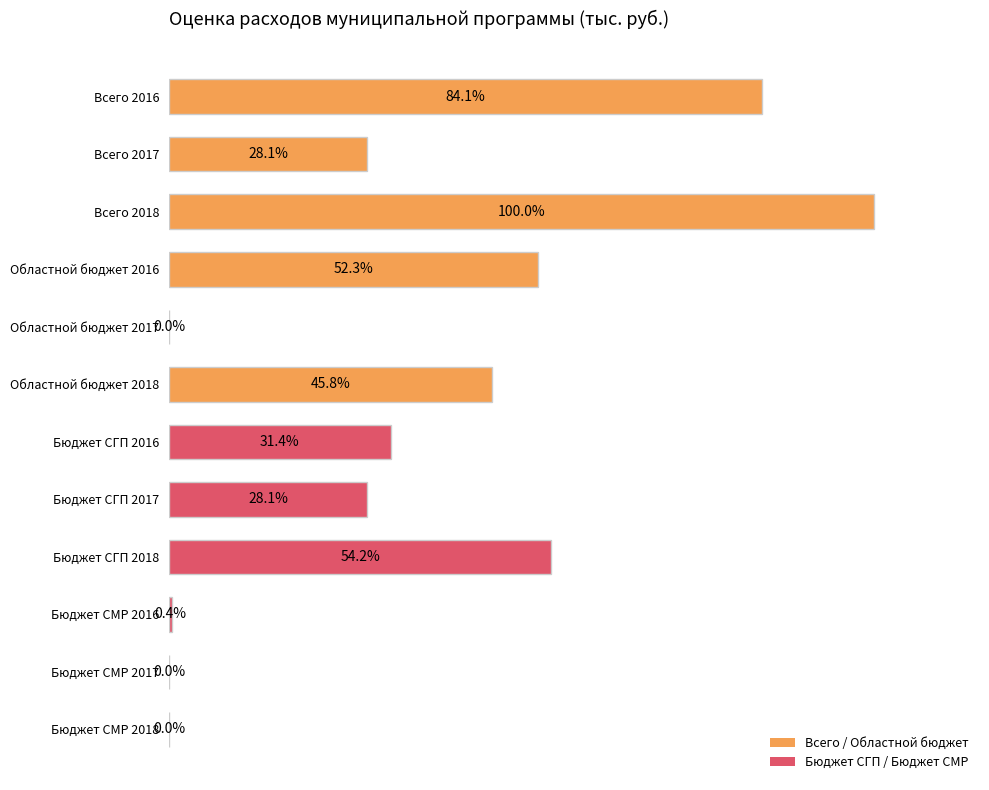

Are the bars horizontal?

Yes